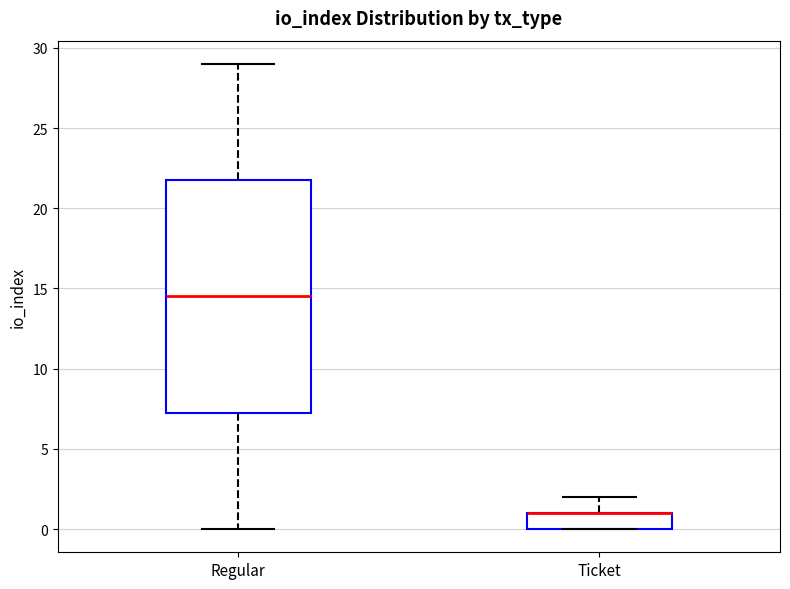

Reading left to right, transcribe this box plot: for each box, give where its median line is, the range the box spans, and where its two whiskers end, as read against the y-axis. The values are not printed on the chart, so give them approximately, as read against the axis.

Regular: median 14.5, box 7.5 to 22.0, whiskers 0.0 to 29.0
Ticket: median 1.0 (drawn on the box's upper edge), box 0.0 to 1.0, whiskers 0.0 to 2.0